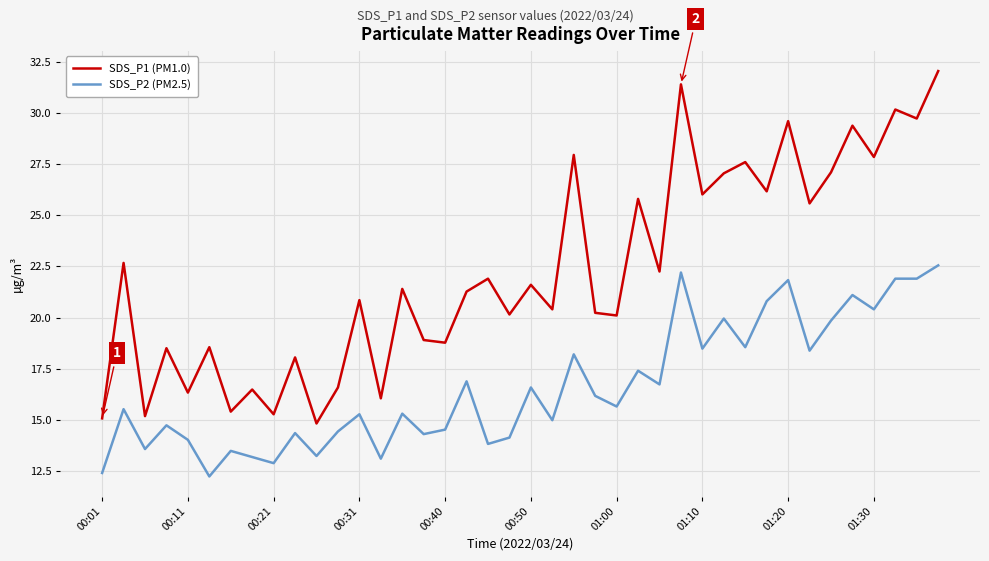

How many interior local valleys does the SDS_P1 (PM1.0) series have?

16